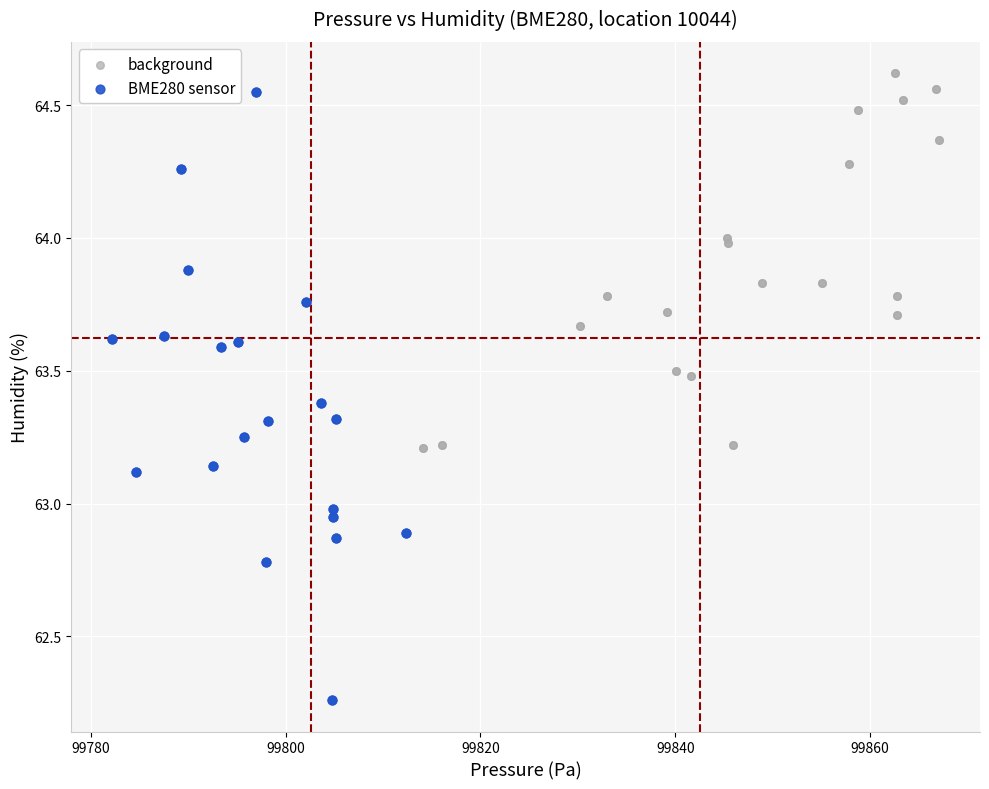

Which series contains the lowest Y value?

BME280 sensor